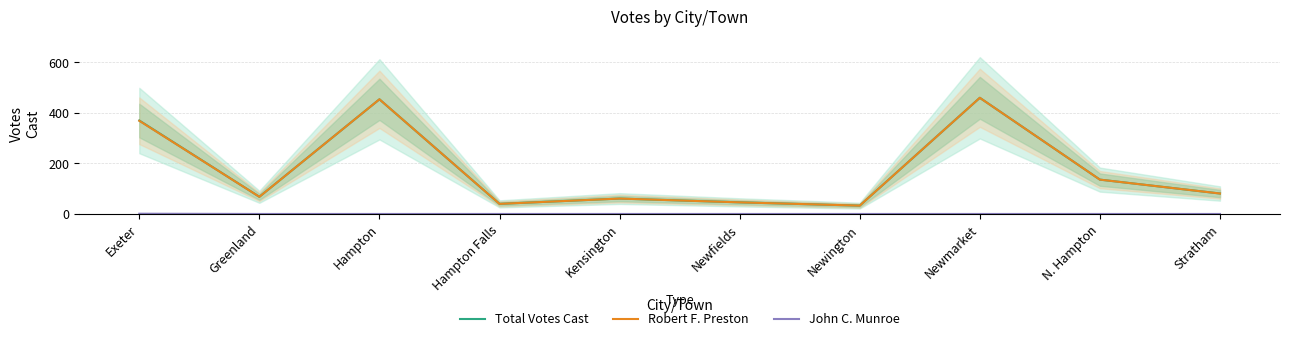

At which category is the sum across all series the highest?

Newmarket